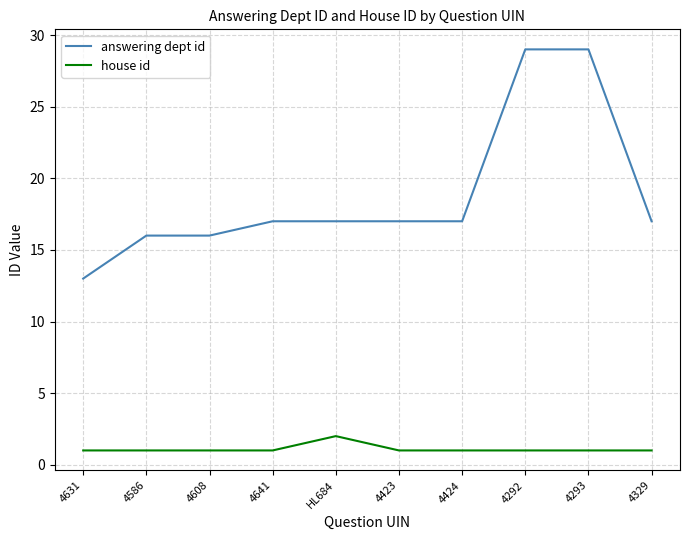

Rank the series at 4631 from lowest to highest value.

house id, answering dept id